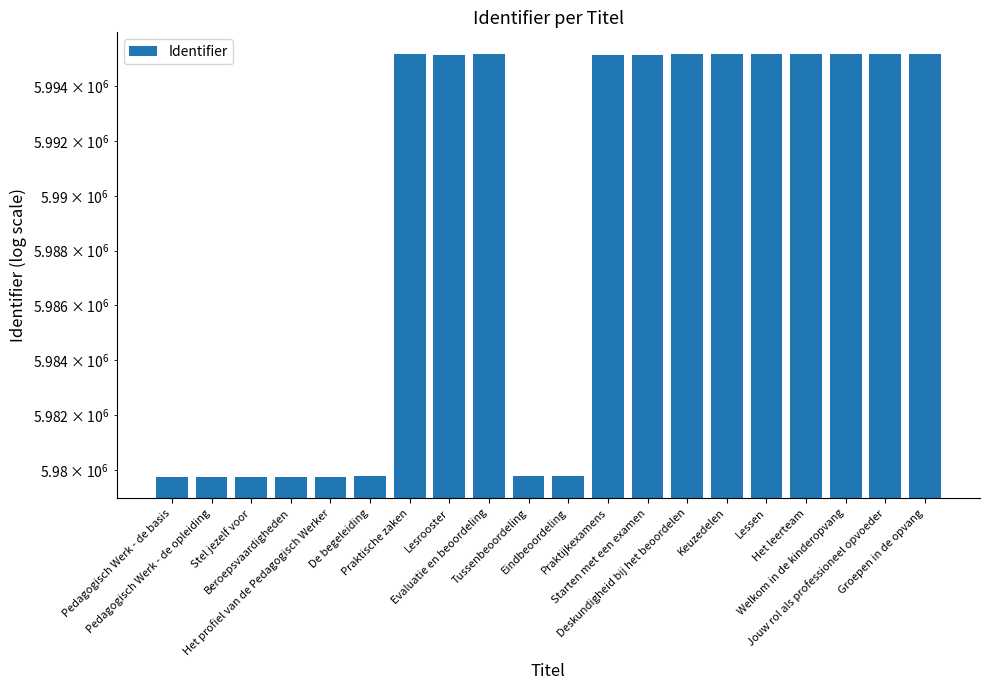

How many values exceed 5995153?

9